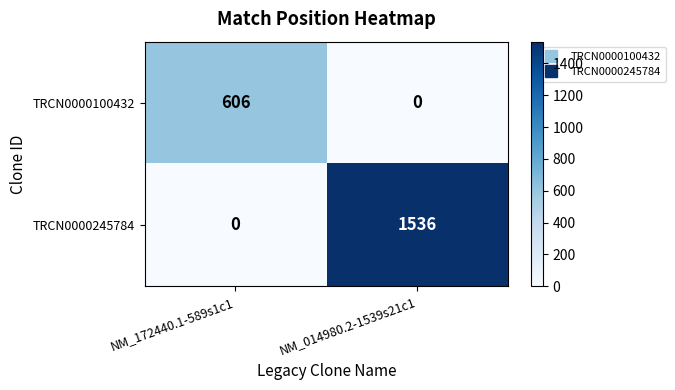

Between NM_172440.1-589s1c1 and NM_014980.2-1539s21c1, which series saw the biggest shift?

TRCN0000245784